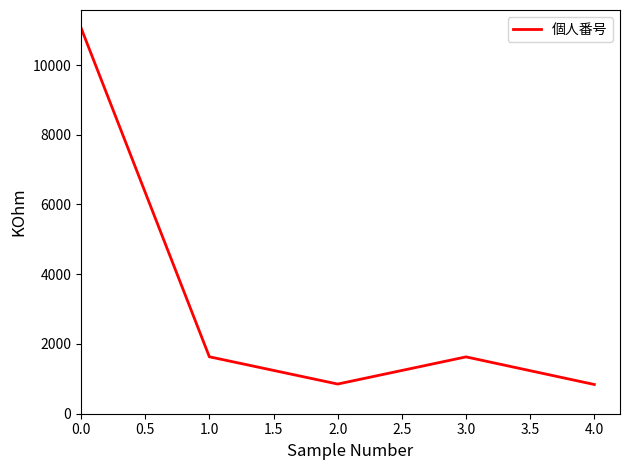

What is the change in value from 1.0 to 2.0?

-782